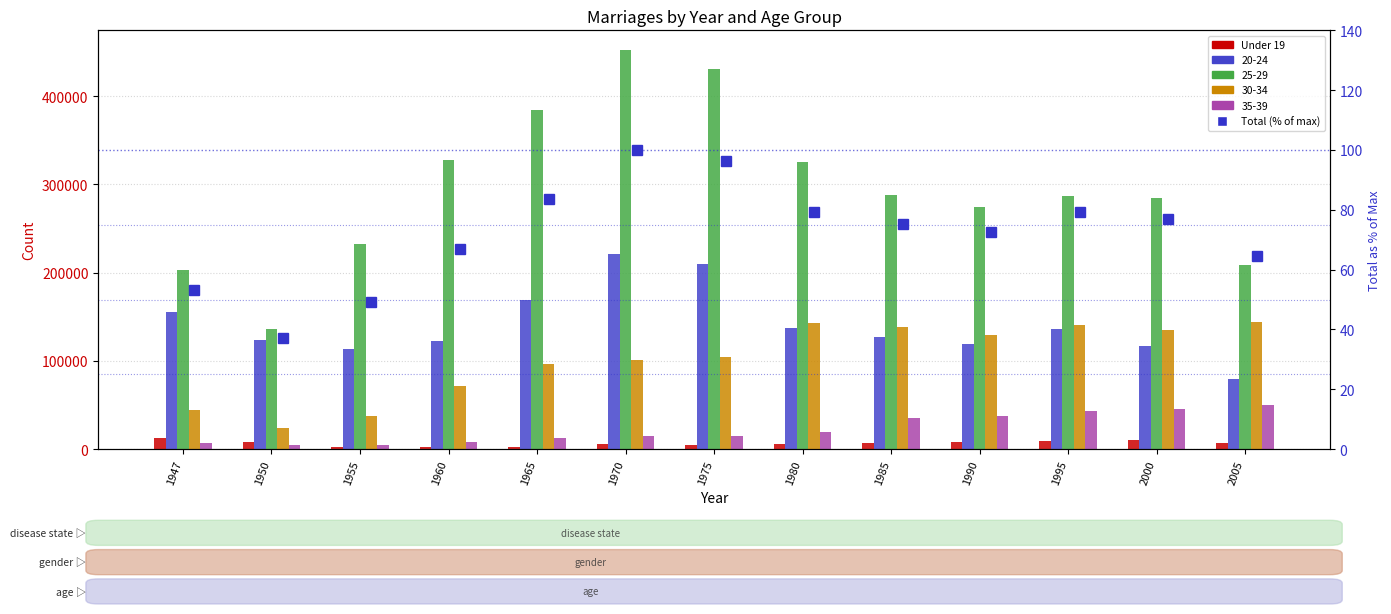

Which series has the largest range (max minus min)?

Under 19